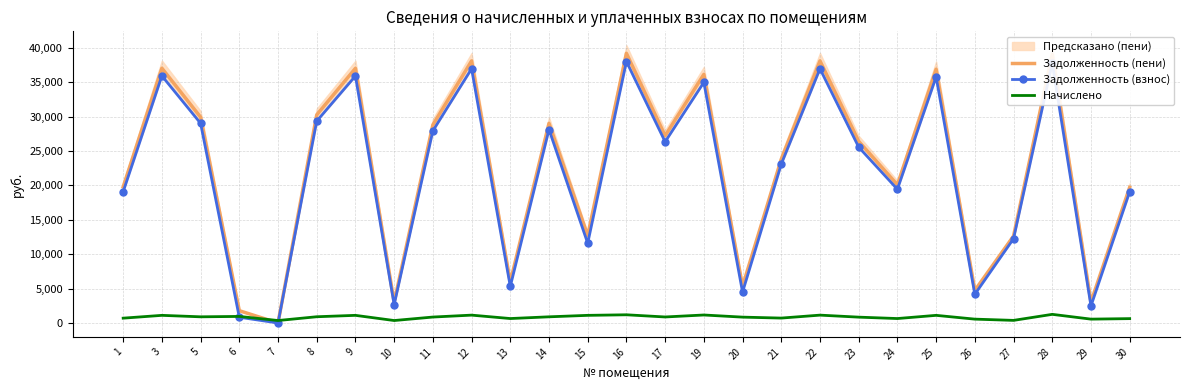

Is the value of Начислено at 26 greater than the value of Задолженность (взнос) at 10?

No